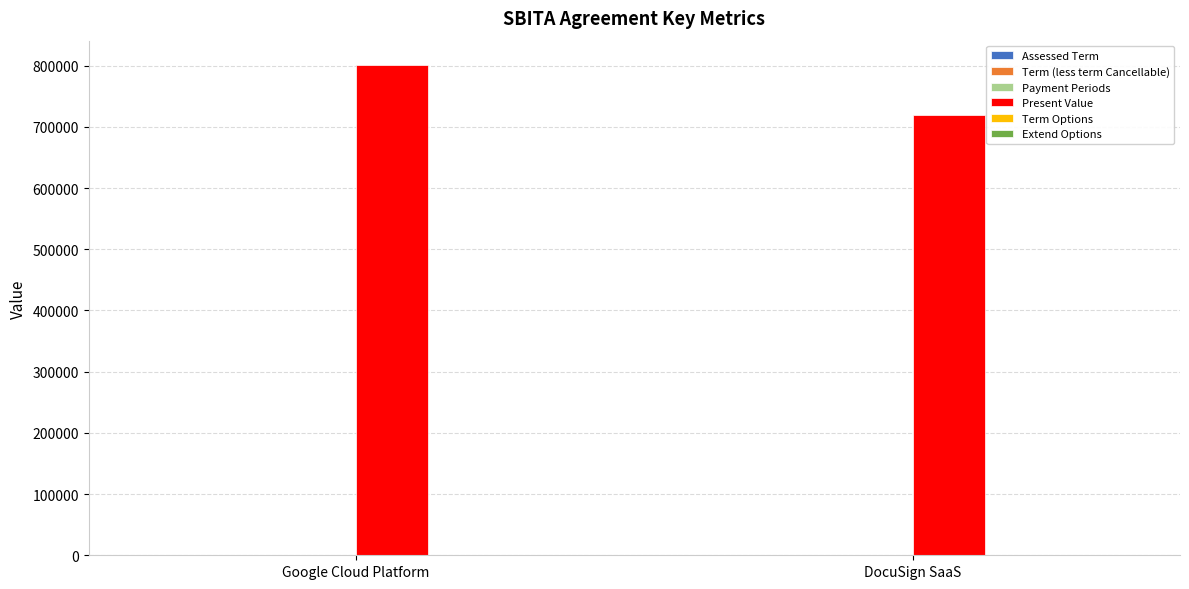

Which series has the largest total across all categories?

Present Value